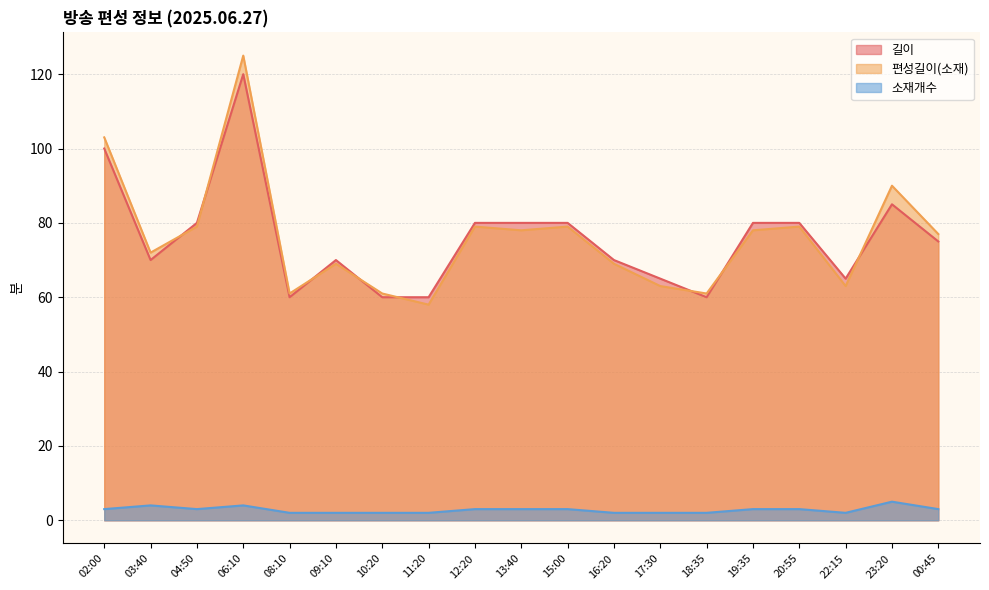

At which category does 소재개수 reach its first local peak?

03:40